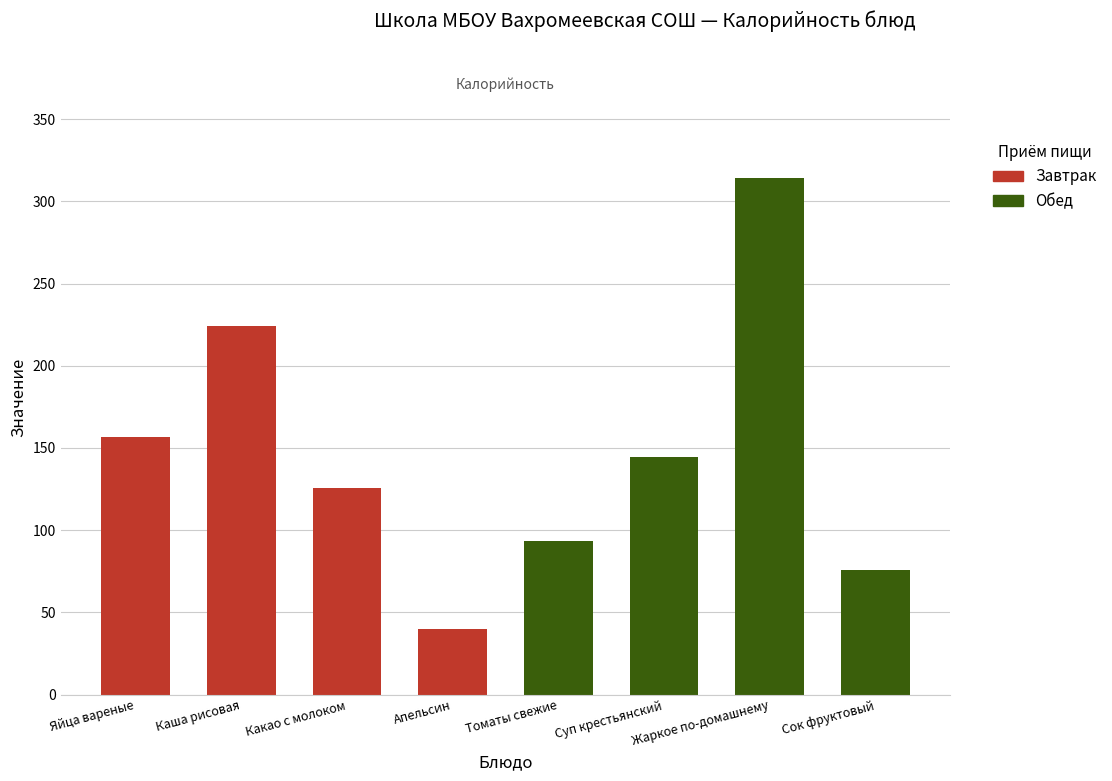

How many bars are there in total?

8